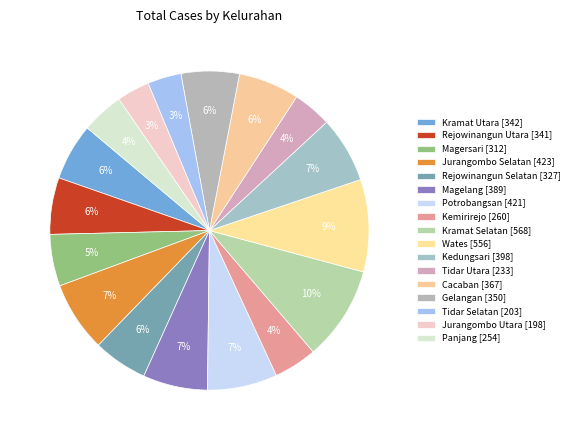

How many segments does this pie chart have?

17